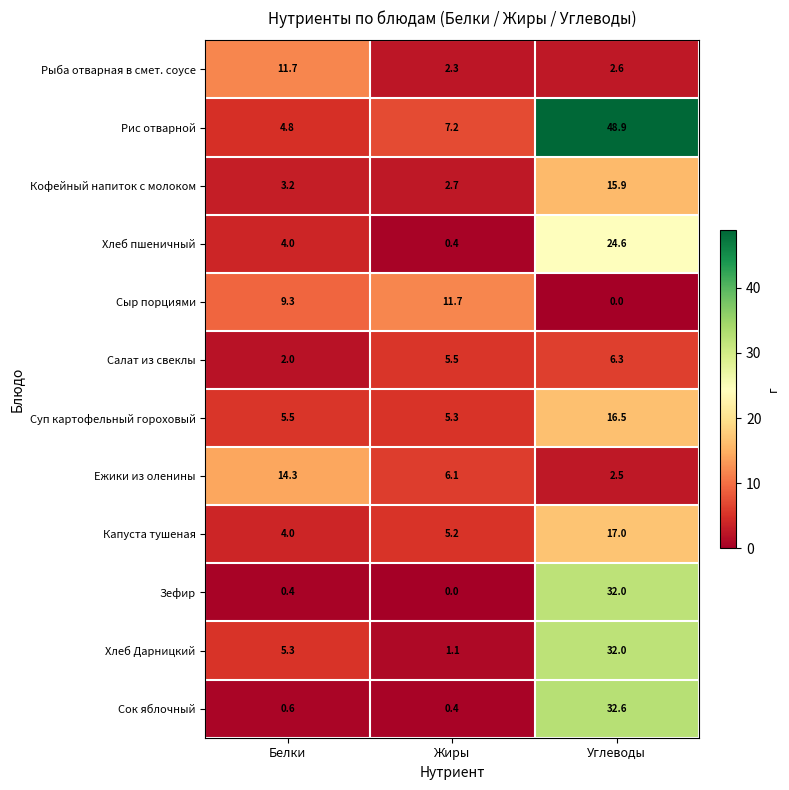

Count the number of categories in the chart.

3